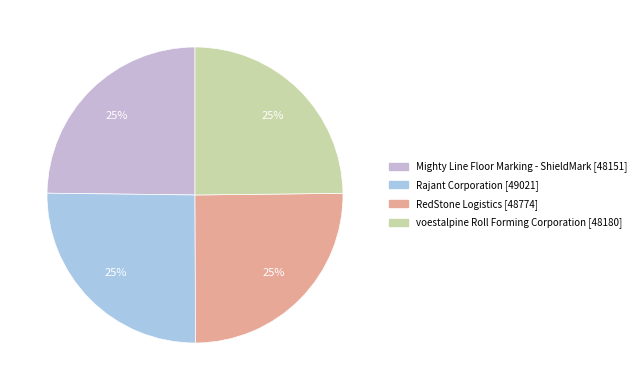

The Rajant Corporation slice represents 25% of the pie. True or false?

True